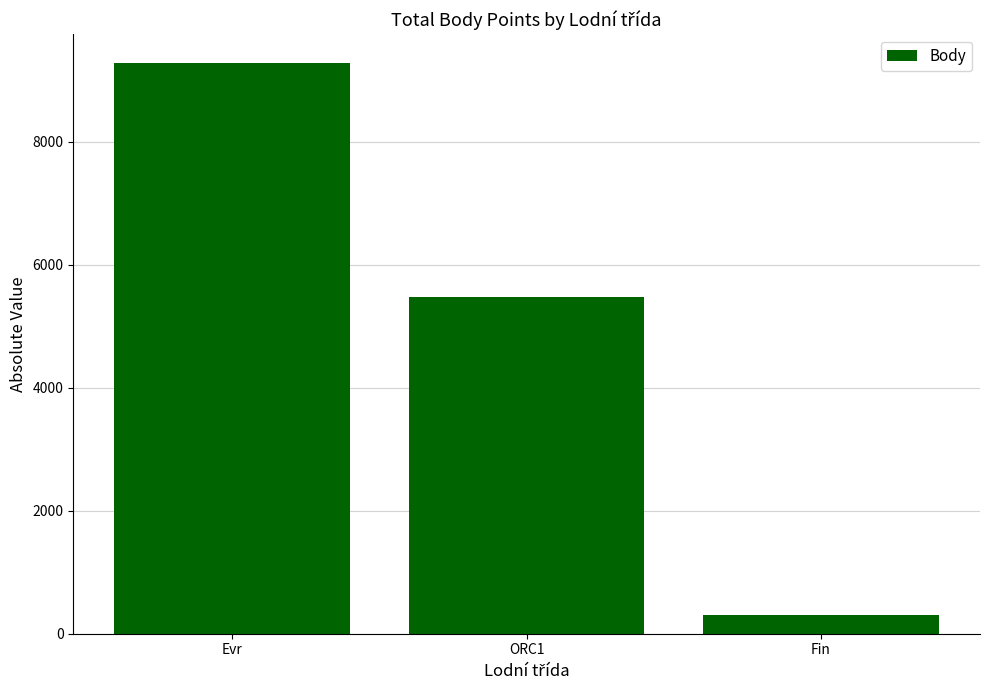

Reading right to left, list all the values displayed in this chart.

Fin=311	ORC1=5470	Evr=9284